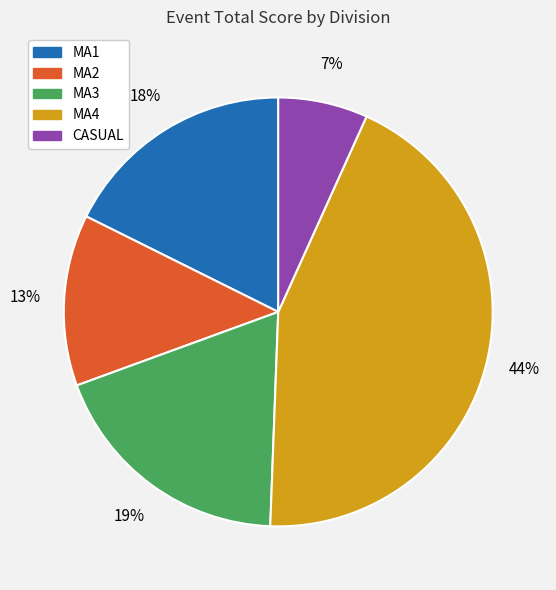

To the nearest percent, what is the average slice percentage?

20%